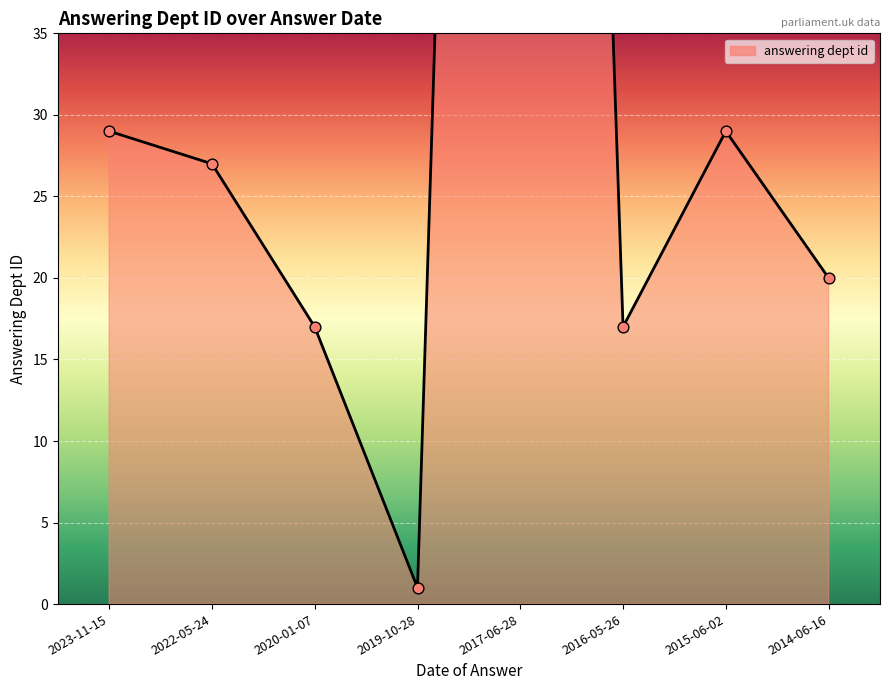

Which has a higher value, 2019-10-28 or 2016-05-26?

2016-05-26